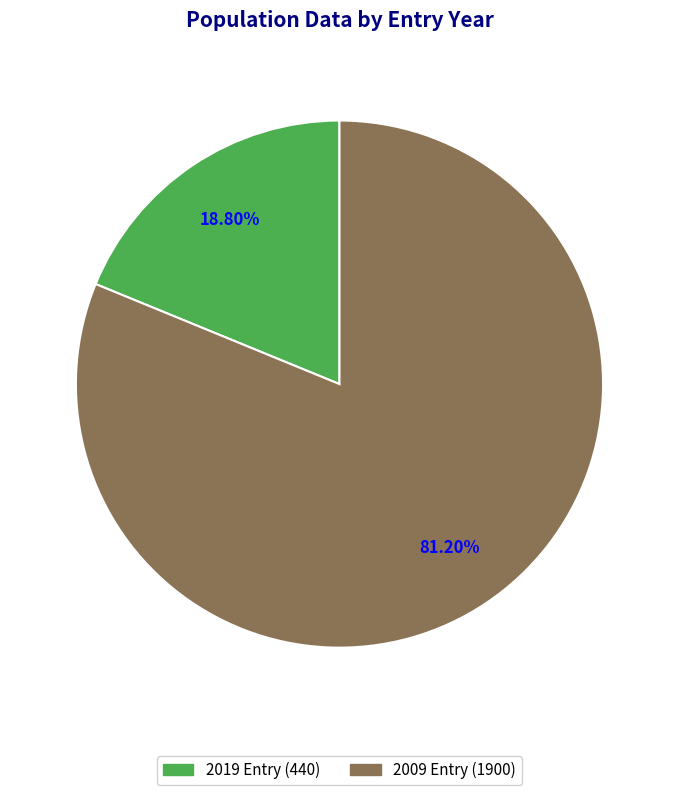

Is there any slice that represents more than half of the pie?

Yes